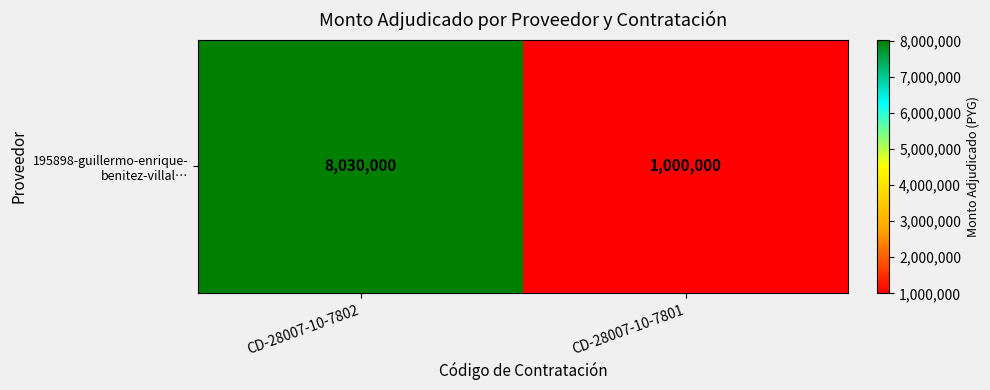

What is the ratio of the value at CD-28007-10-7801 to the value at CD-28007-10-7802?

0.1